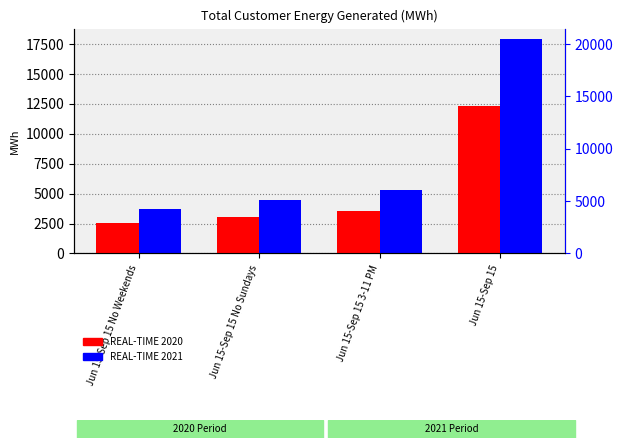

What is the label of the 3rd bar from the left?

Jun 15-Sep 15 3-11 PM